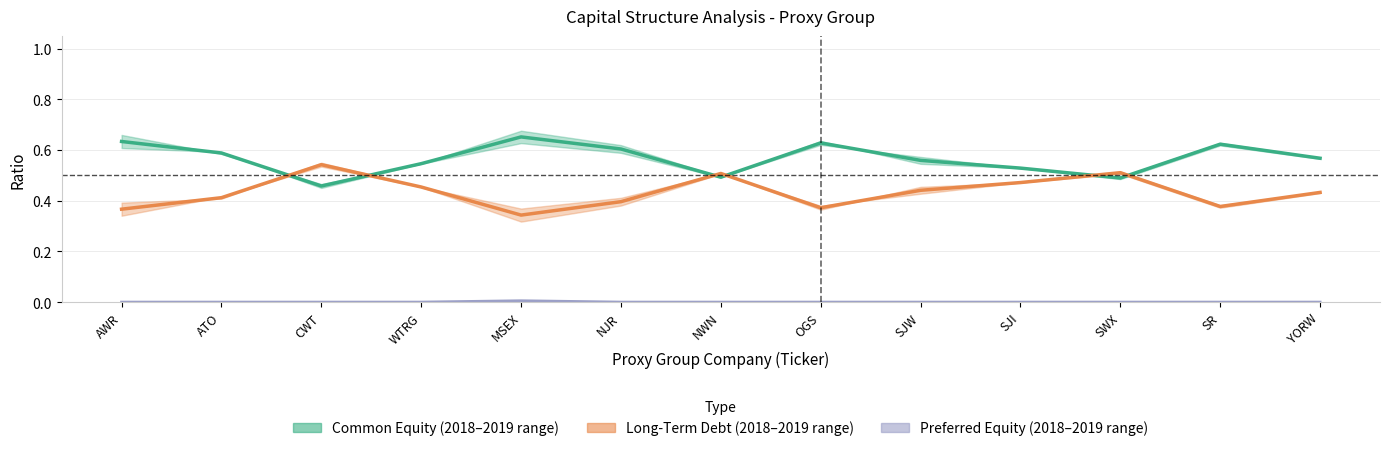

True or false: Pref Equity 2019 and Common Equity 2019 cross at least once.

False